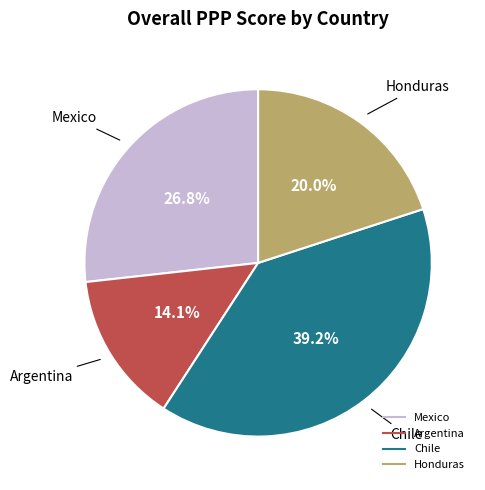

To the nearest percent, what is the average slice percentage?

25%